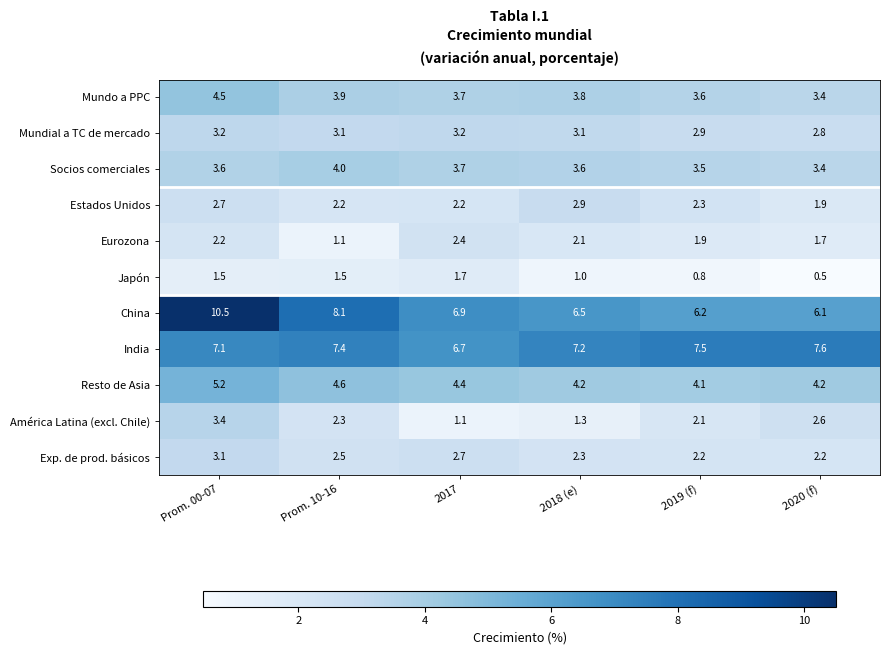

Which series changed the most between Prom. 00-07 and 2017?

China